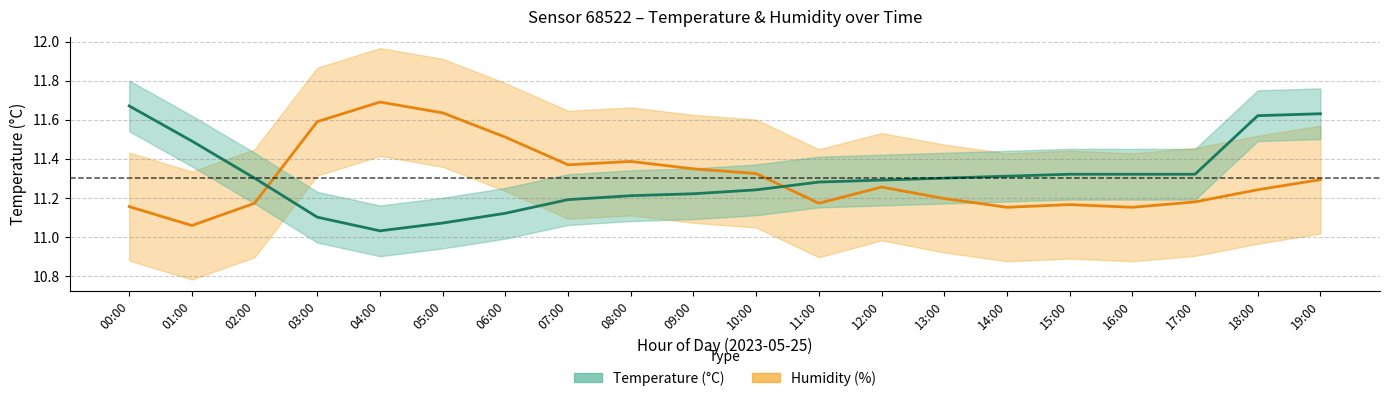

Which series ends up on top after the final intersection of humidity and temperature?

temperature